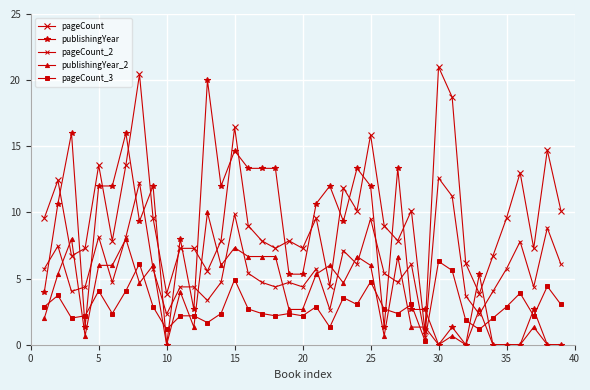

How many distinct data groups are displayed?

5